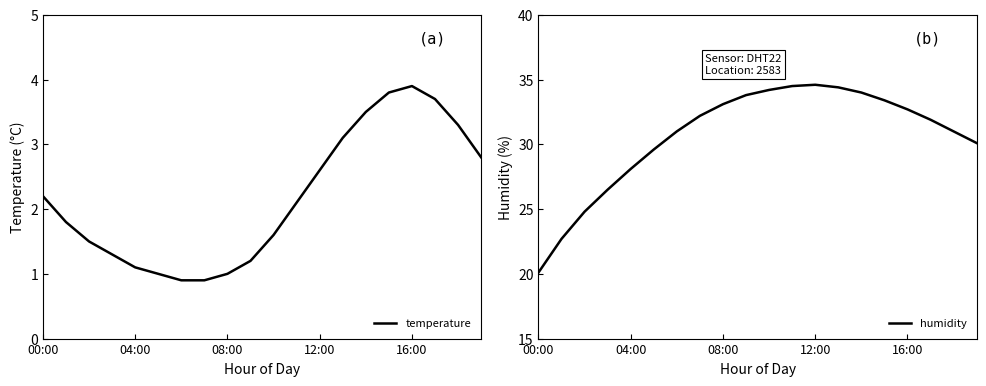

What is the smallest value displayed?

0.9